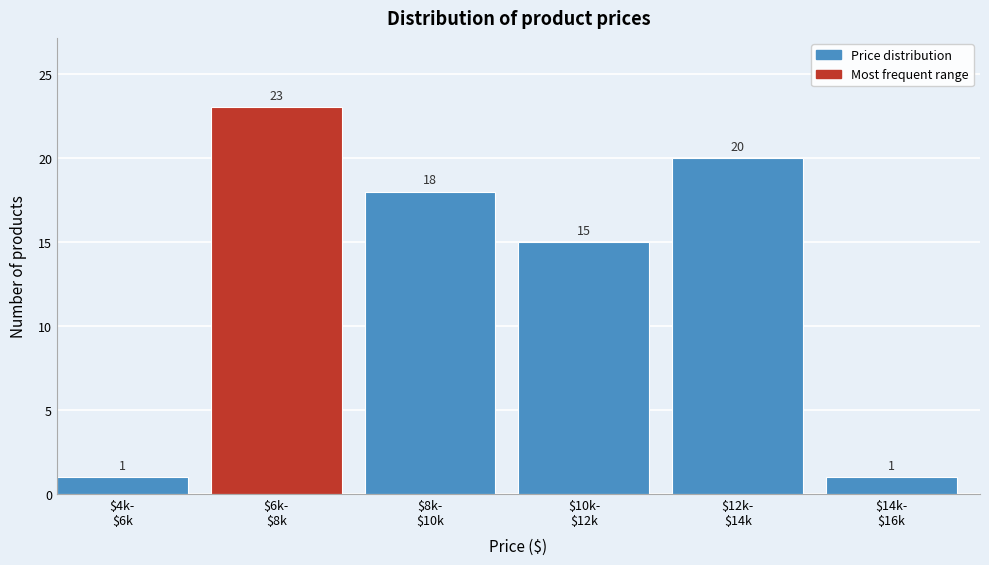

What is the value of the 3rd bar from the left?

18